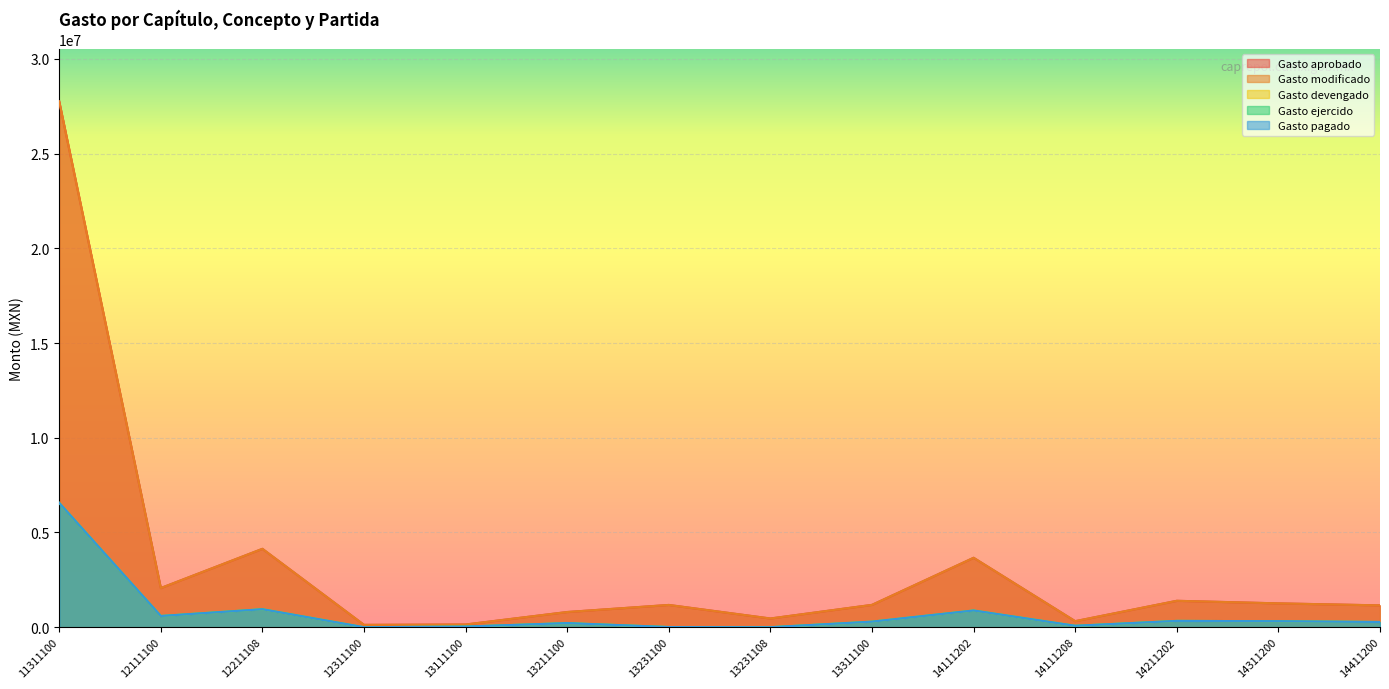

Which category has the lowest value in the Gasto modificado series?

12311100